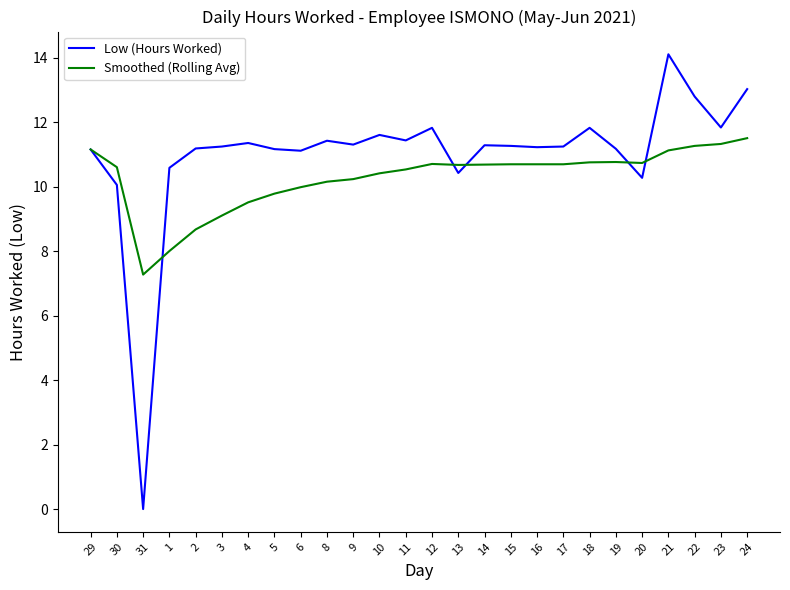

The Low (Hours Worked) series shows 7.6 at 3. True or false?

False